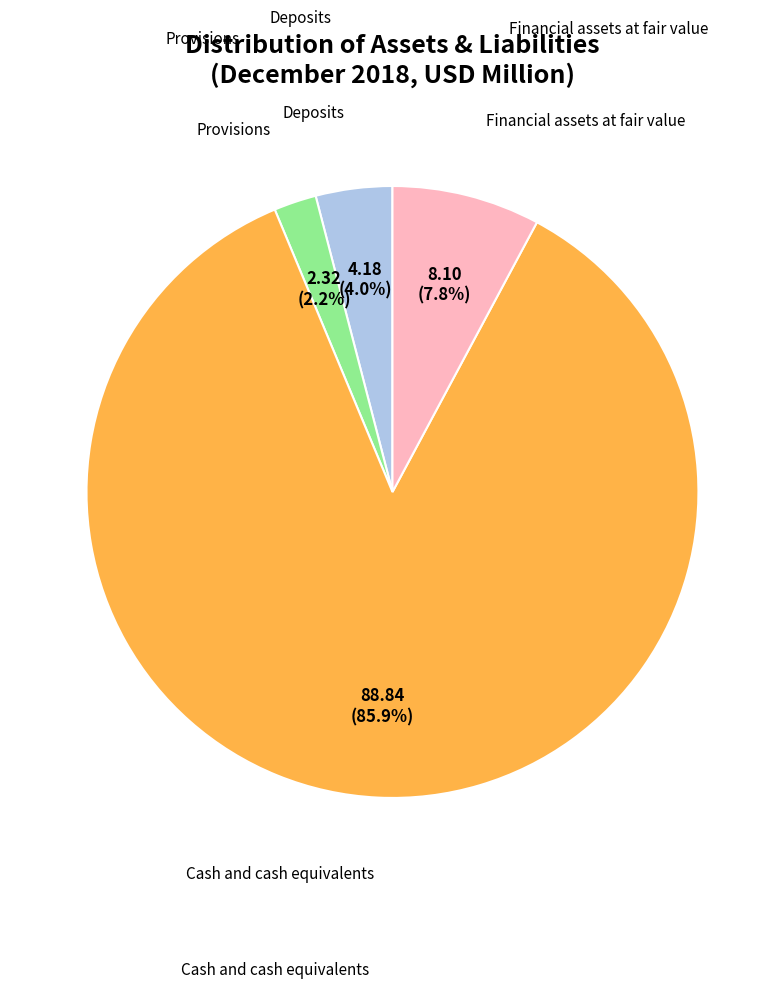

Is there a majority slice in this chart?

Yes